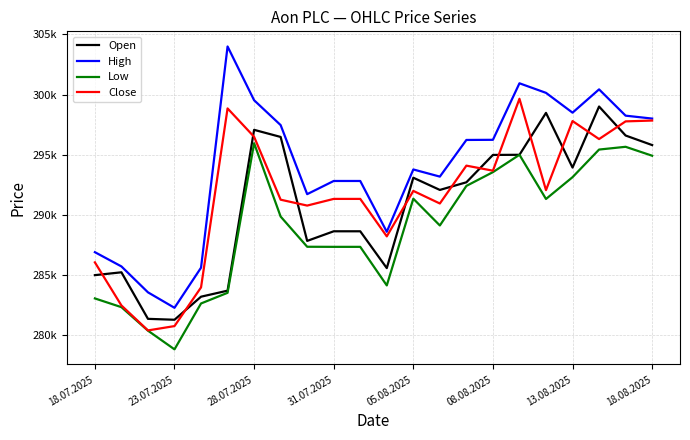

What are all the series names shown in the legend?

Open, High, Low, Close